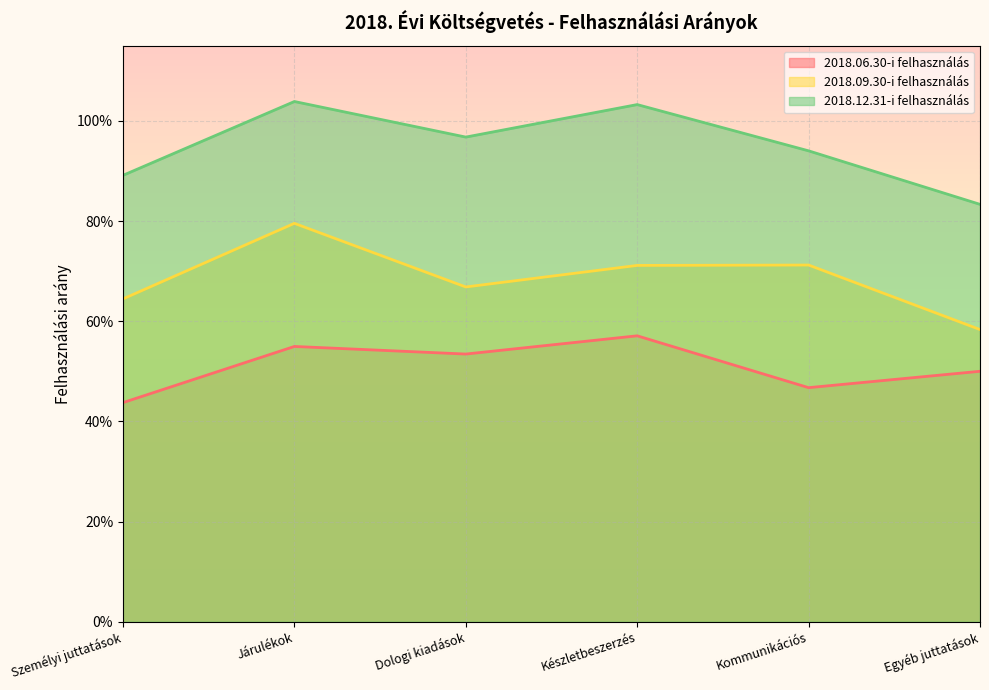

Where is 2018.06.30-i felhasználás nearest to the value 0?

Személyi juttatások